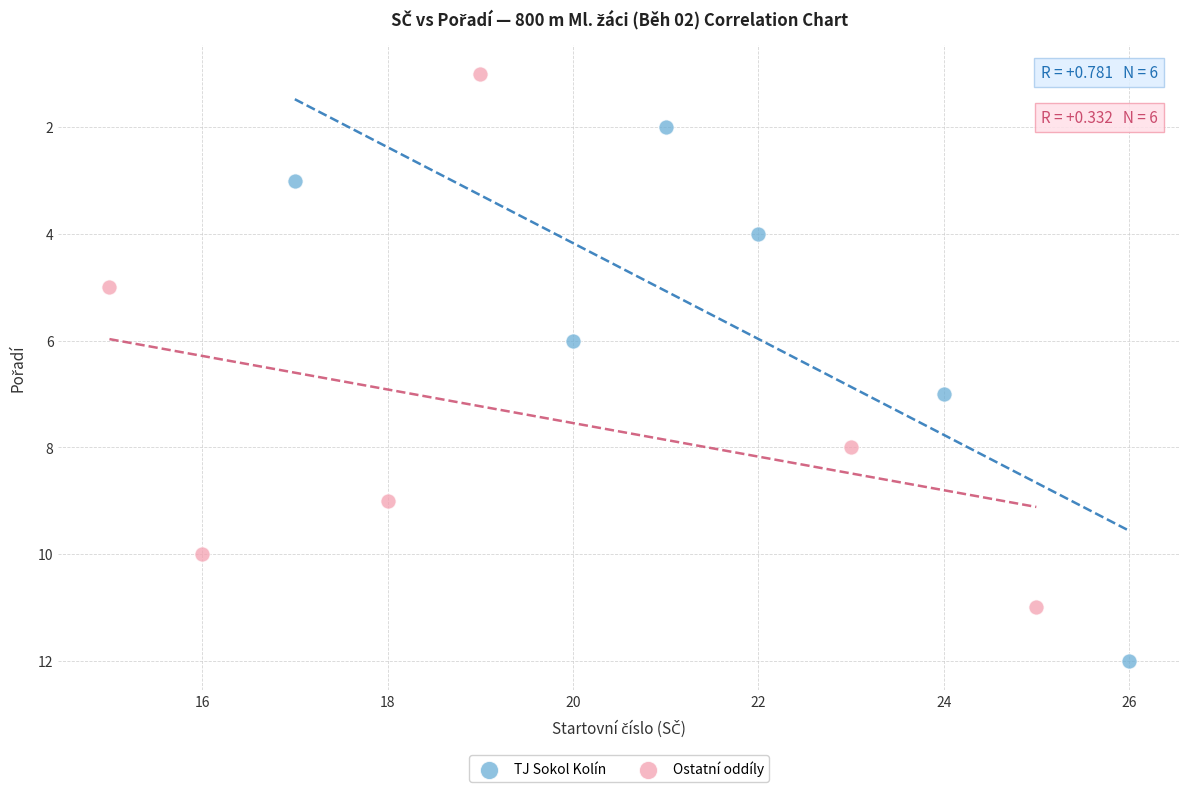

Which series contains the highest Y value?

TJ Sokol Kolín